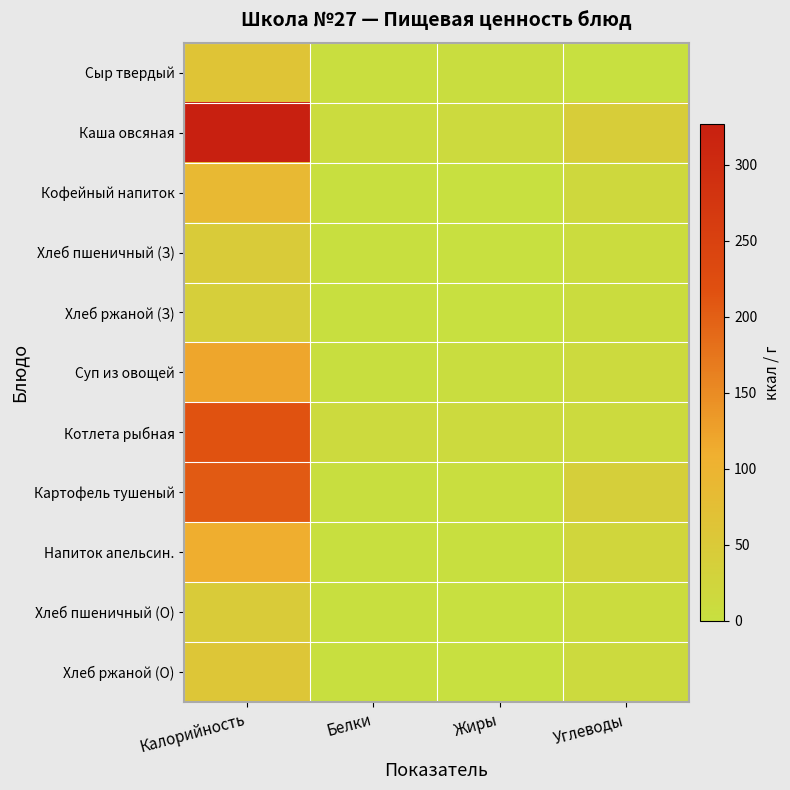

List the series in order of their peak value, lowest first.

Хлеб ржаной (З), Хлеб пшеничный (З), Хлеб пшеничный (О), Хлеб ржаной (О), Сыр твердый, Кофейный напиток, Напиток апельсин., Суп из овощей, Картофель тушеный, Котлета рыбная, Каша овсяная